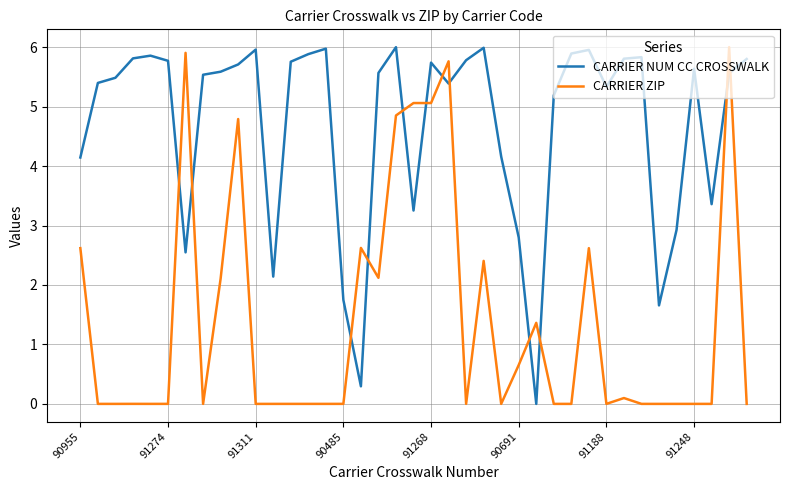

What is the greatest value displayed?

6.0